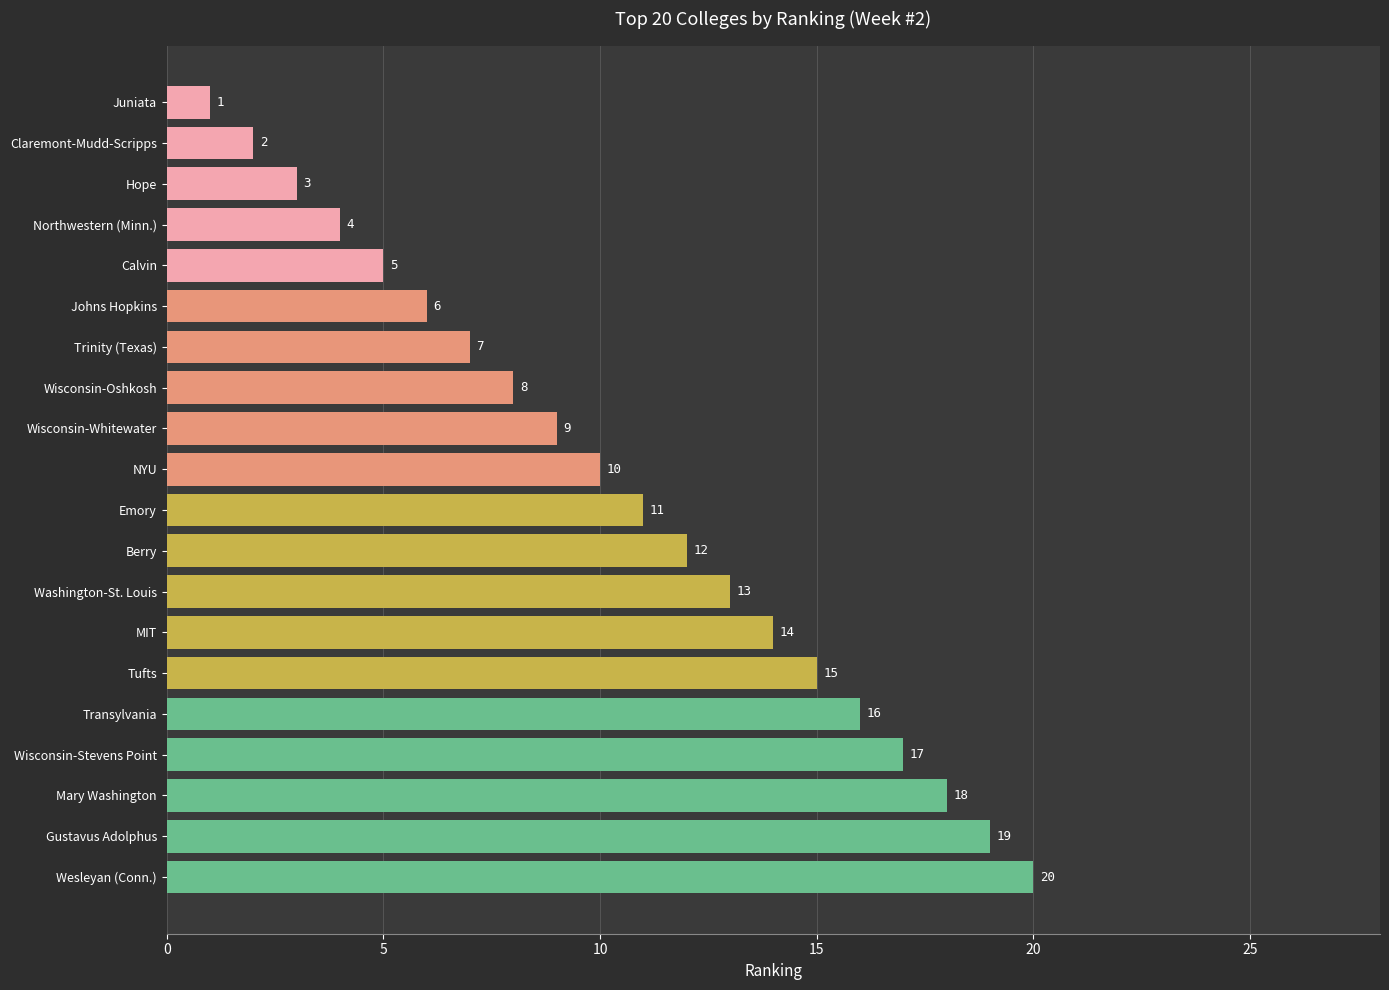

Reading bottom to top, transcribe all the data shown in this chart.

Wesleyan (Conn.)=20	Gustavus Adolphus=19	Mary Washington=18	Wisconsin-Stevens Point=17	Transylvania=16	Tufts=15	MIT=14	Washington-St. Louis=13	Berry=12	Emory=11	NYU=10	Wisconsin-Whitewater=9	Wisconsin-Oshkosh=8	Trinity (Texas)=7	Johns Hopkins=6	Calvin=5	Northwestern (Minn.)=4	Hope=3	Claremont-Mudd-Scripps=2	Juniata=1